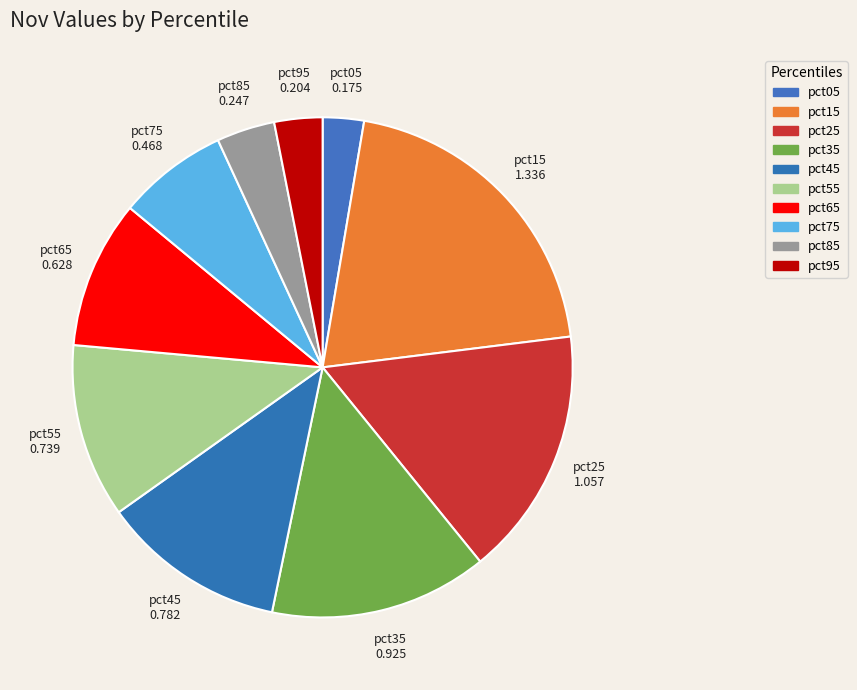

To the nearest percent, what is the difference between the pct75 and pct85 slice percentages?

3%